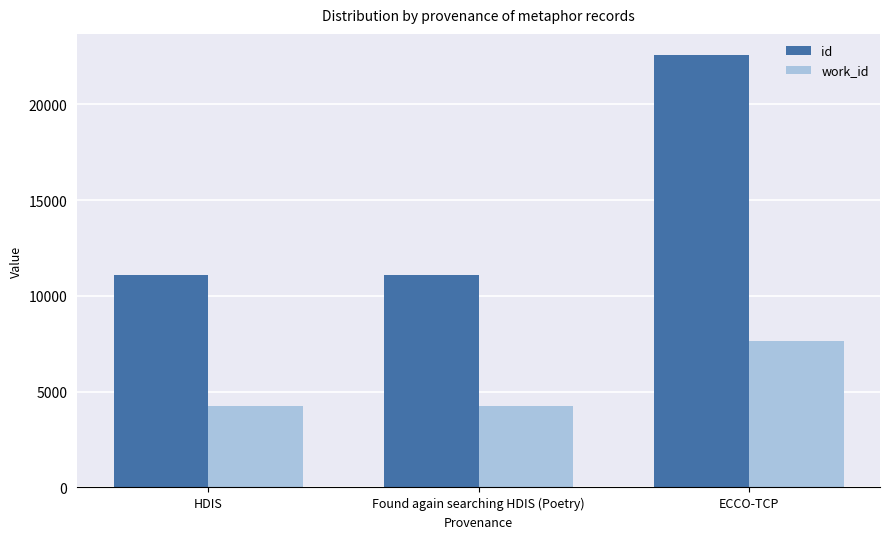

Rank the series by their maximum value, from lowest to highest.

work_id, id